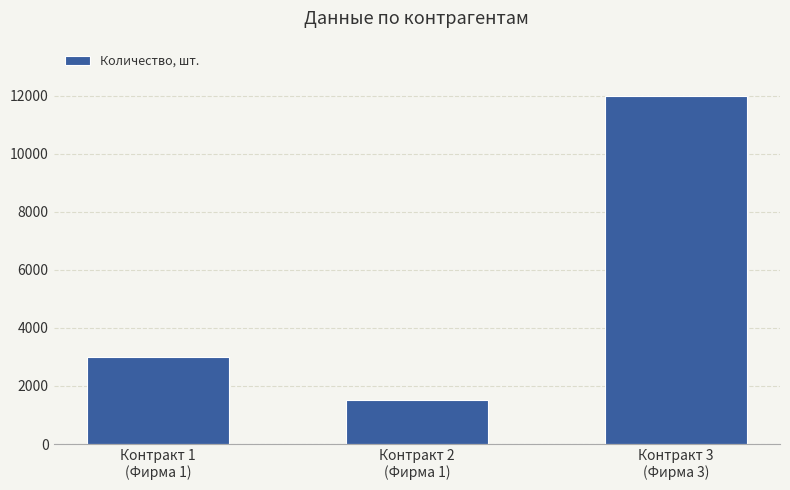

What value does the data have at Контракт 2
(Фирма 1)?

1500